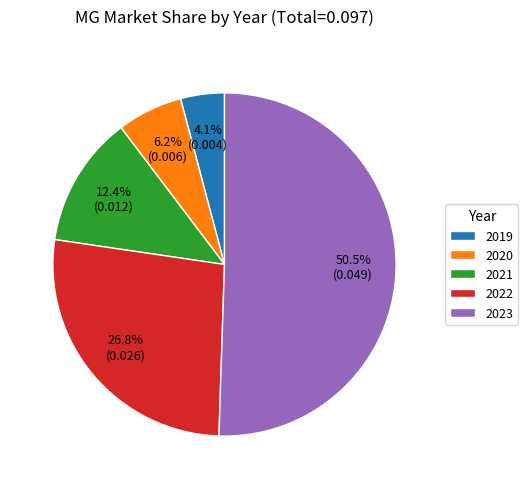

Which slice represents more than half of the pie?

2023